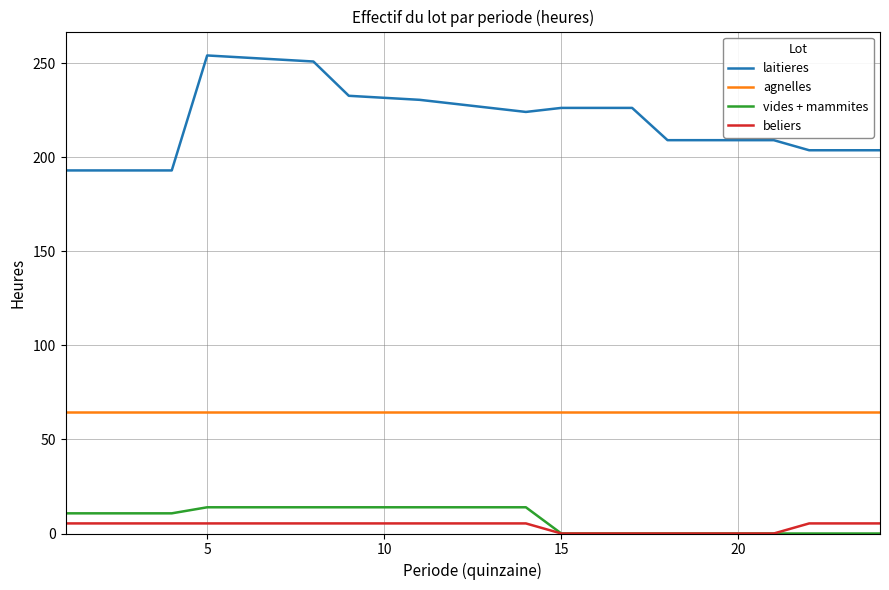

Which series has the largest range (max minus min)?

laitieres